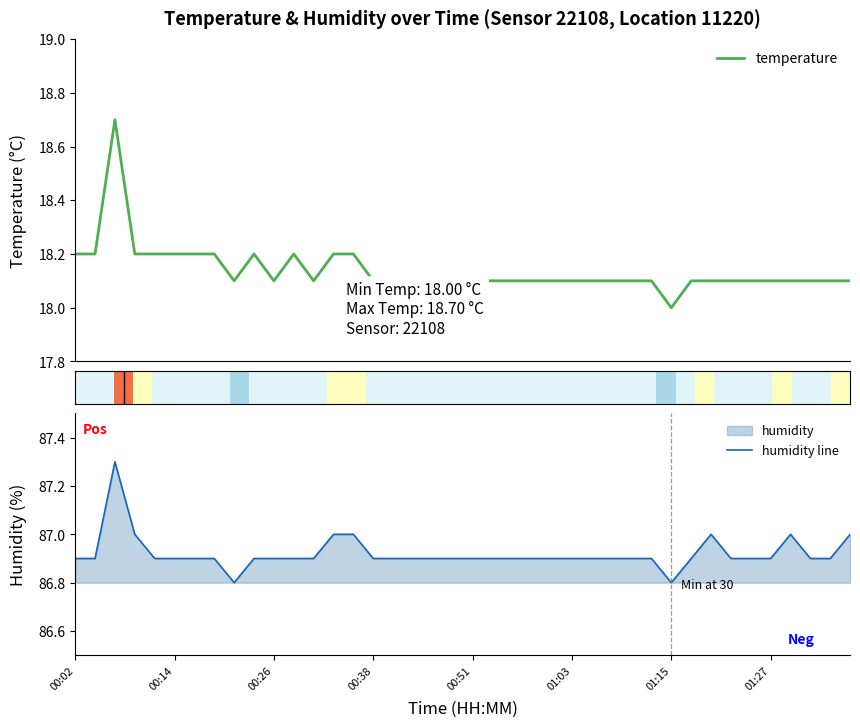

What is the difference between the second highest and second lowest values in the humidity line series?

0.2